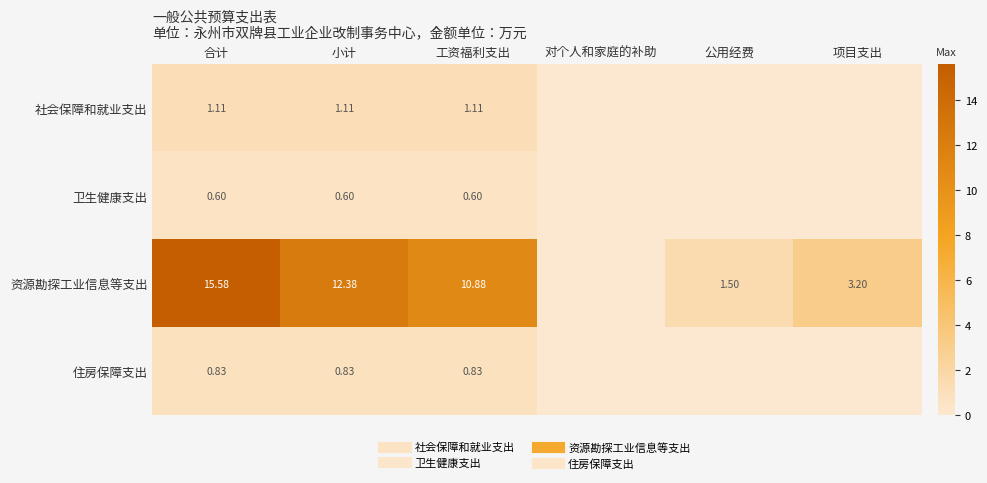

The 住房保障支出 series shows 0.2 at 工资福利支出. True or false?

False